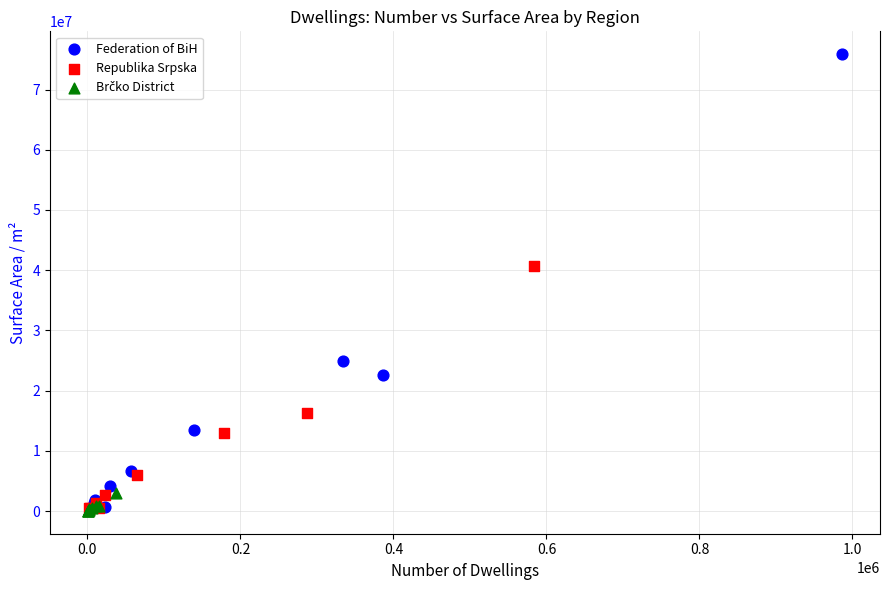

Which series has the widest spread of Y values?

Federation of BiH